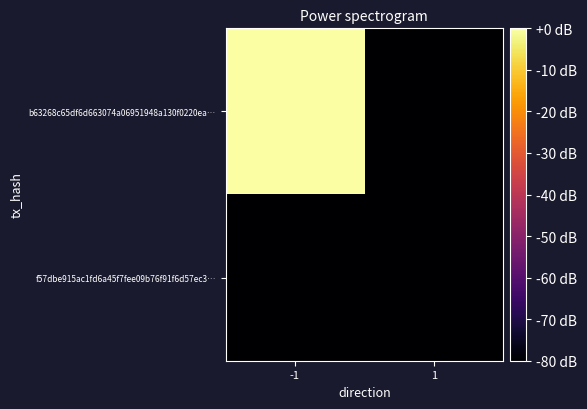

Between -1 and 1, which series saw the biggest shift?

b63268c65df6d663074a06951948a130f0220ea…